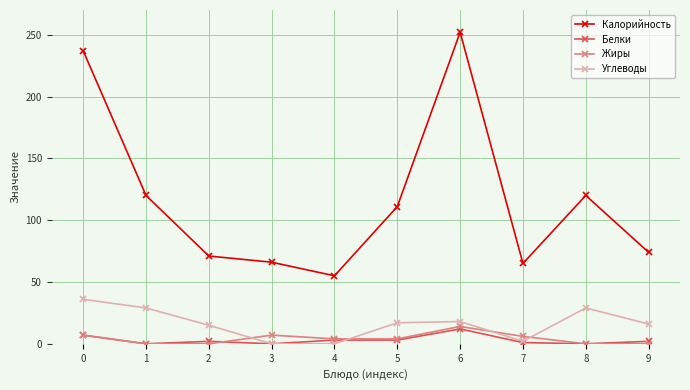

What is the highest value of the Калорийность series?

252